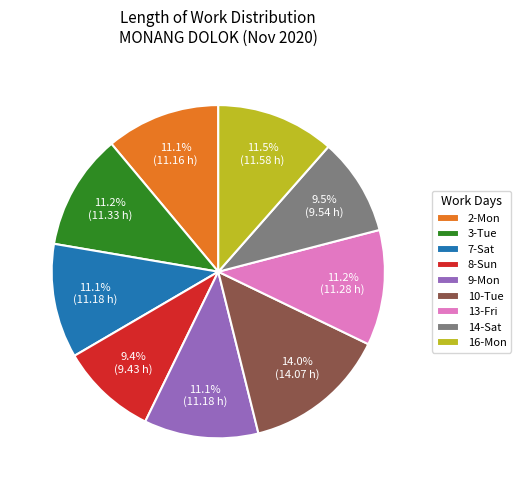

Approximately how many times larger is the value at 9-Mon compared to 8-Sun?

1.2